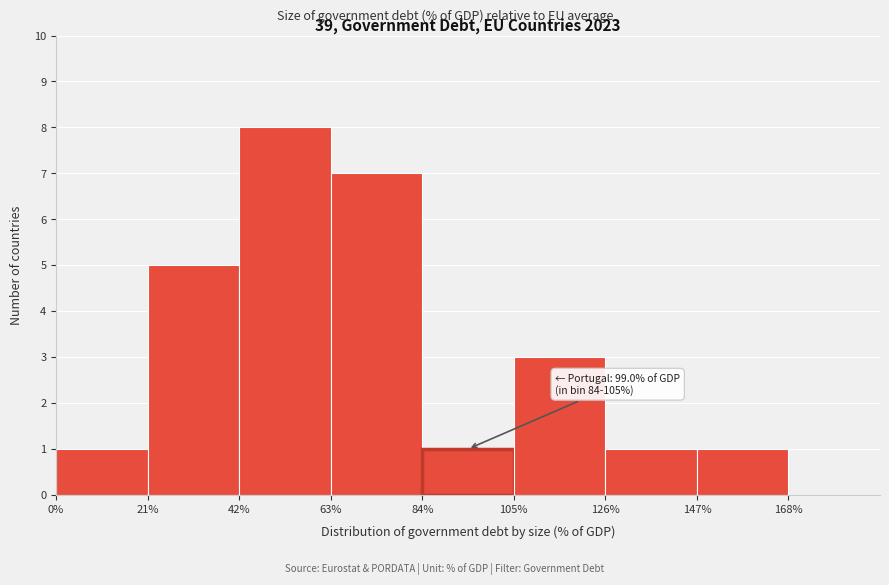

Which range on the x-axis has the tallest bar?

42 to 63